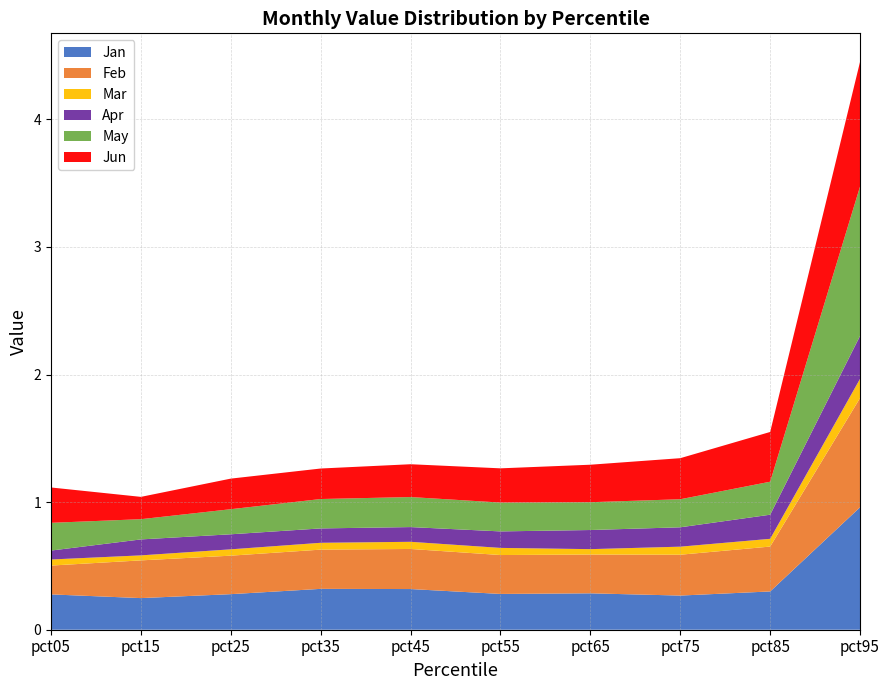

Reading left to right, list all the values displayed in this chart.

Jan: pct05=0.3	pct15=0.2	pct25=0.3	pct35=0.3	pct45=0.3	pct55=0.3	pct65=0.3	pct75=0.3	pct85=0.3	pct95=1.0
Feb: pct05=0.2	pct15=0.3	pct25=0.3	pct35=0.3	pct45=0.3	pct55=0.3	pct65=0.3	pct75=0.3	pct85=0.4	pct95=0.9
Mar: pct05=0.0	pct15=0.0	pct25=0.0	pct35=0.1	pct45=0.1	pct55=0.1	pct65=0.0	pct75=0.1	pct85=0.1	pct95=0.2
Apr: pct05=0.1	pct15=0.1	pct25=0.1	pct35=0.1	pct45=0.1	pct55=0.1	pct65=0.1	pct75=0.2	pct85=0.2	pct95=0.3
May: pct05=0.2	pct15=0.2	pct25=0.2	pct35=0.2	pct45=0.2	pct55=0.2	pct65=0.2	pct75=0.2	pct85=0.3	pct95=1.2
Jun: pct05=0.3	pct15=0.2	pct25=0.2	pct35=0.2	pct45=0.3	pct55=0.3	pct65=0.3	pct75=0.3	pct85=0.4	pct95=1.0